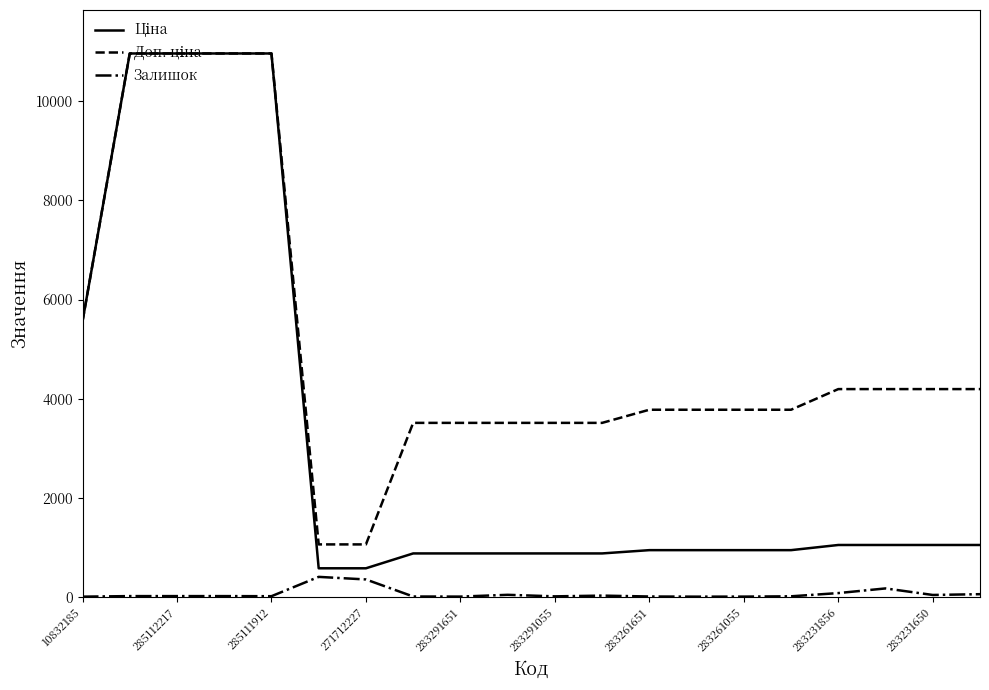

How many lines are shown in the chart?

3